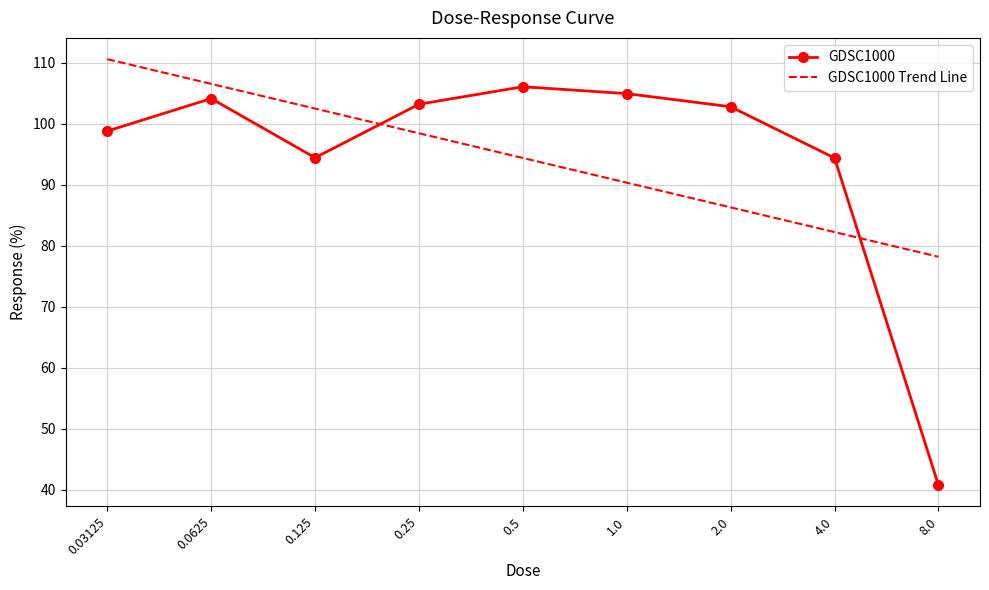

The GDSC1000 series shows 40.8 at 8.0. True or false?

True